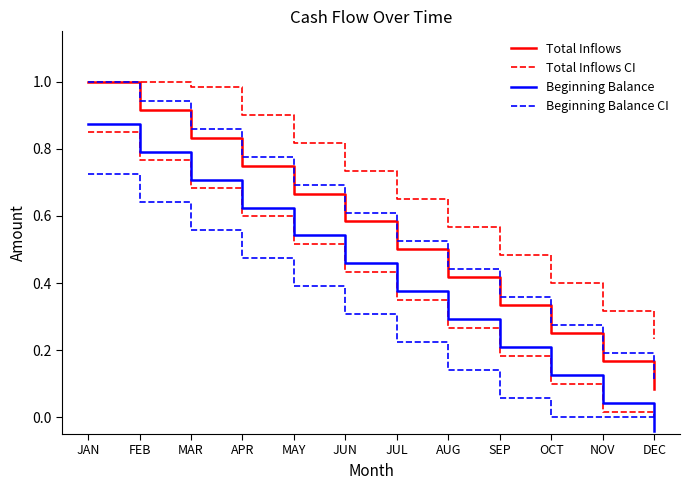

Is it true that Total Inflows equals 0.1 at DEC?

False